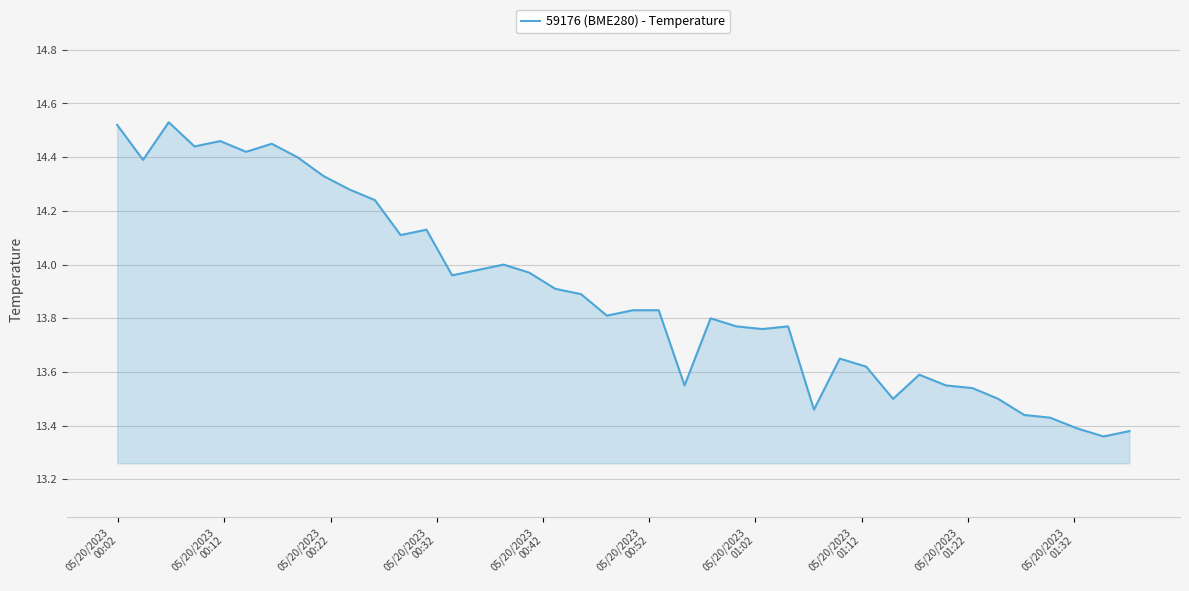

What is the difference between the second highest and second lowest values?

1.1